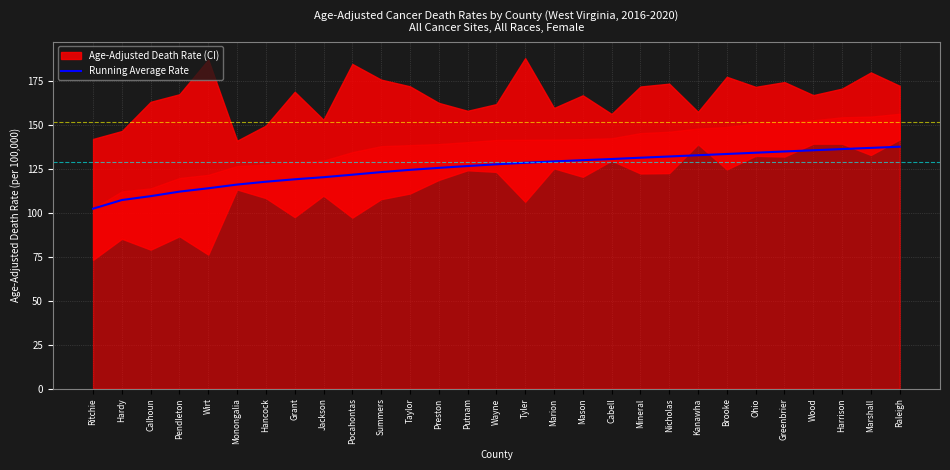

Which has a higher value, Raleigh or Marshall?

Raleigh